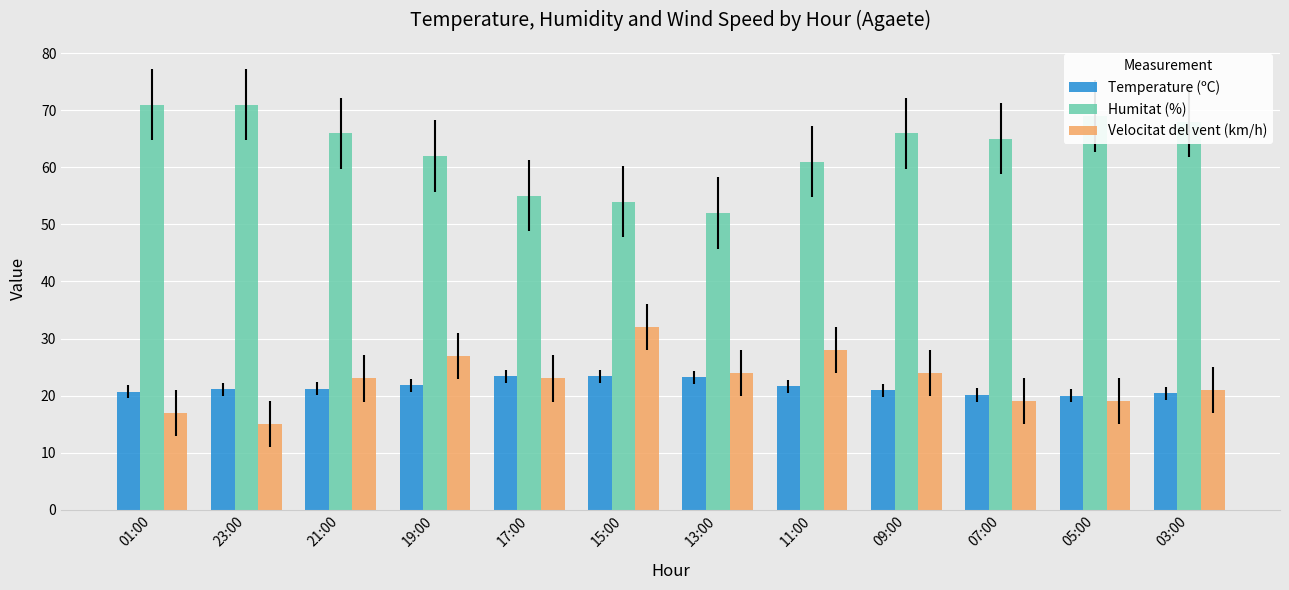

How many distinct data groups are displayed?

3